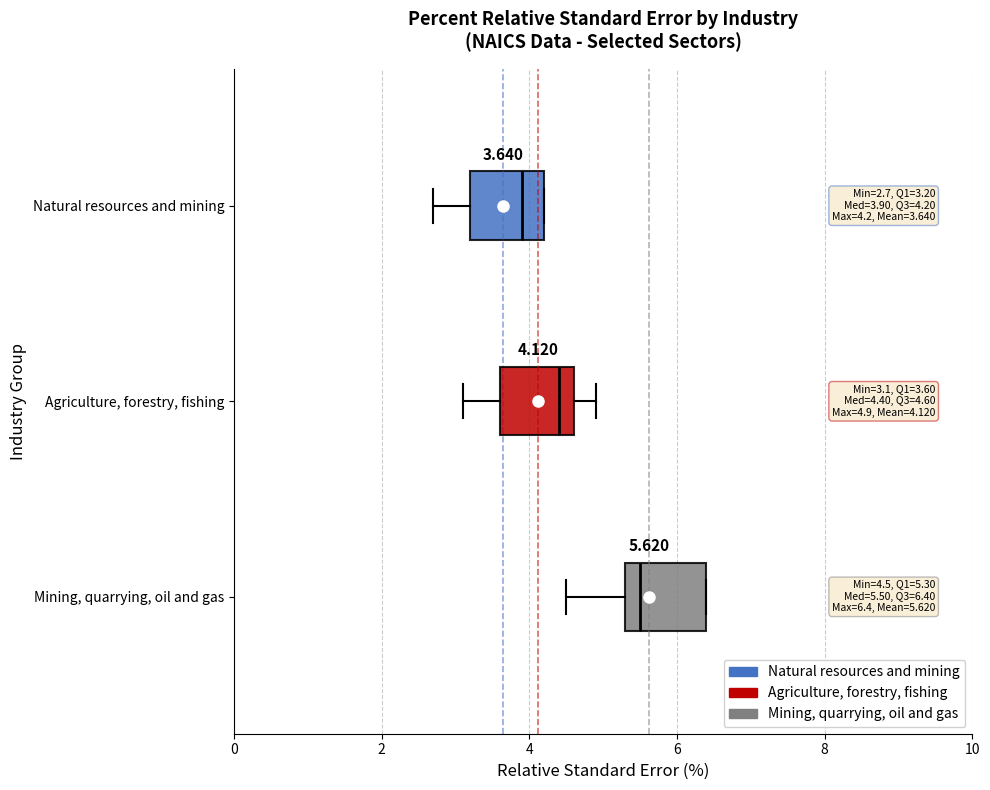

Which box has the furthest to the right median line?

Mining, quarrying, oil and gas